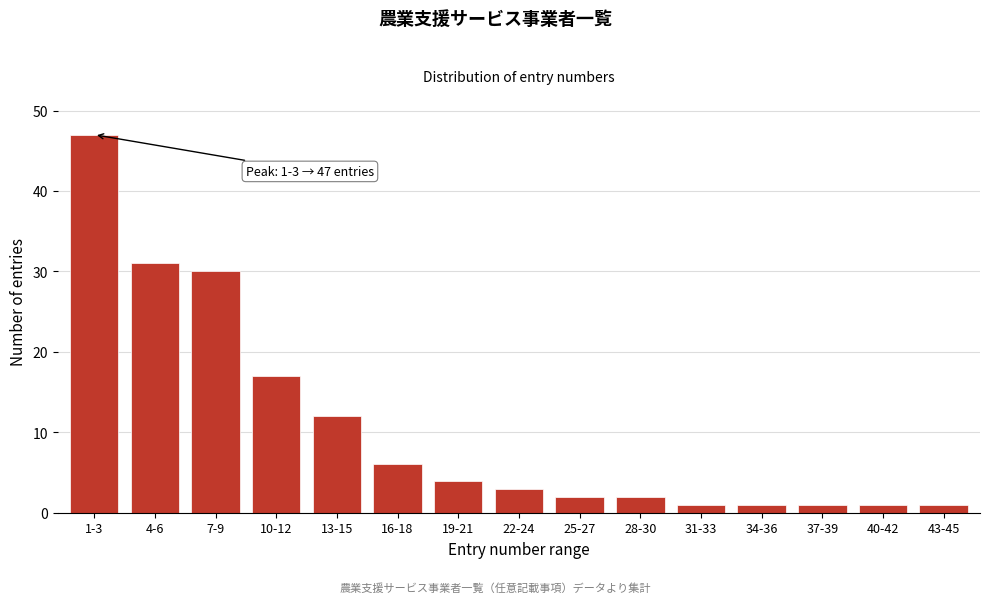

Reading left to right, what are all the values shown in this chart?

1-3=47	4-6=31	7-9=30	10-12=17	13-15=12	16-18=6	19-21=4	22-24=3	25-27=2	28-30=2	31-33=1	34-36=1	37-39=1	40-42=1	43-45=1